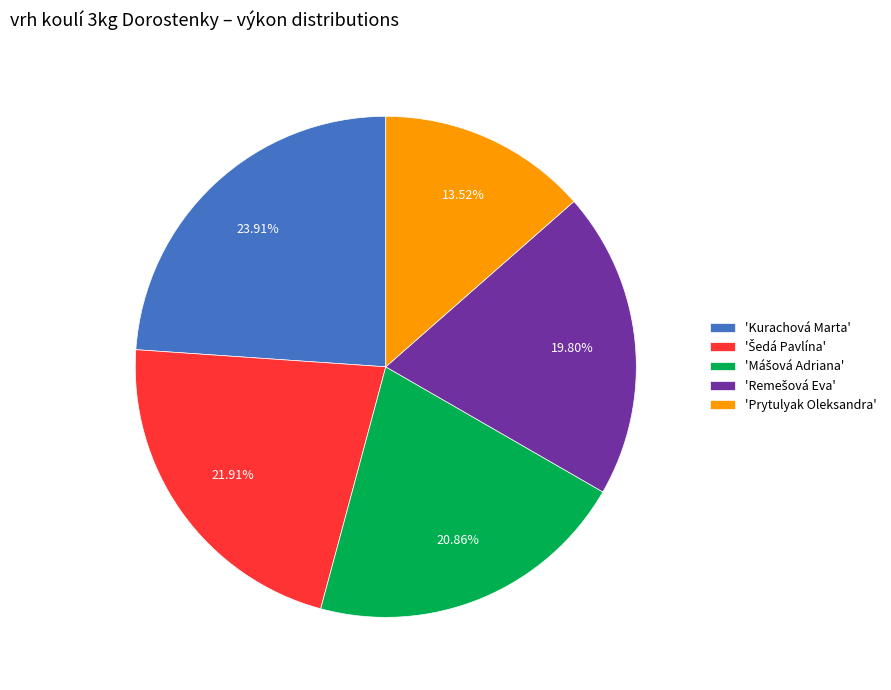

Is there any slice that represents more than half of the pie?

No